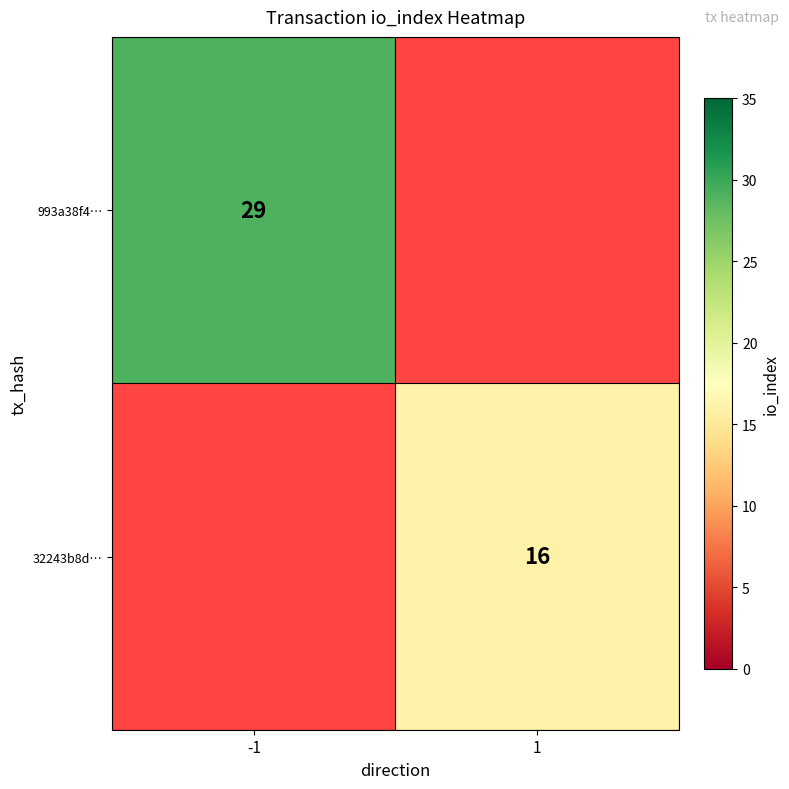

The value of 32243b8d… at 1 is 5. True or false?

False